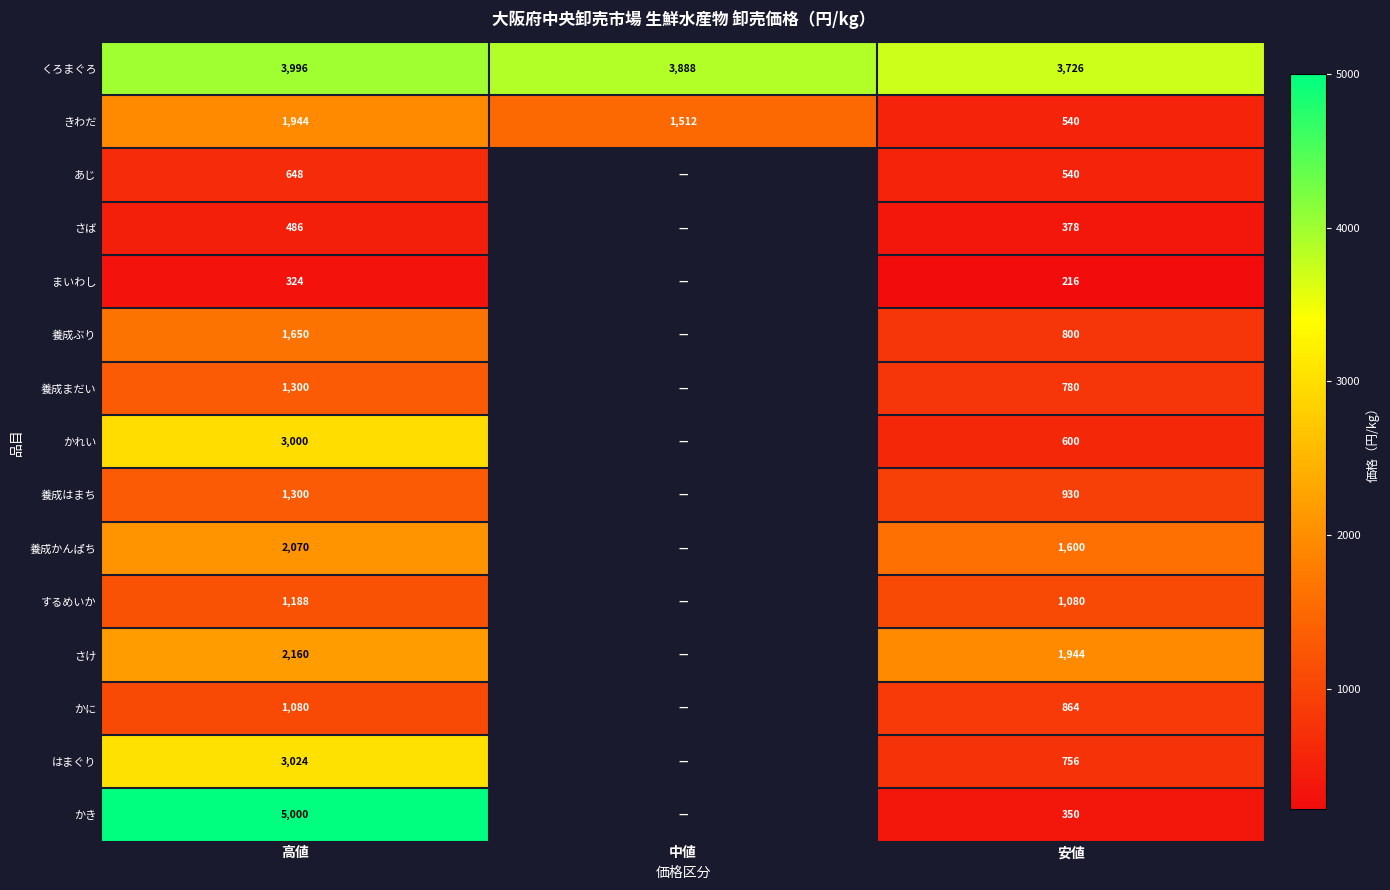

Between 高値 and 安値, which series saw the biggest shift?

かき